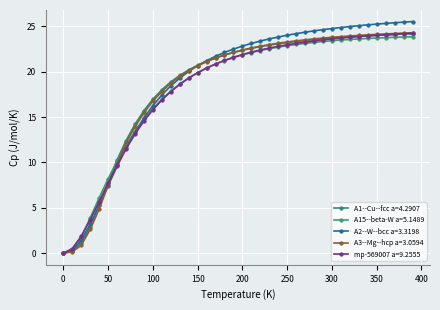

Where does the A1--Cu--fcc a=4.2907 series first go above 22?

190